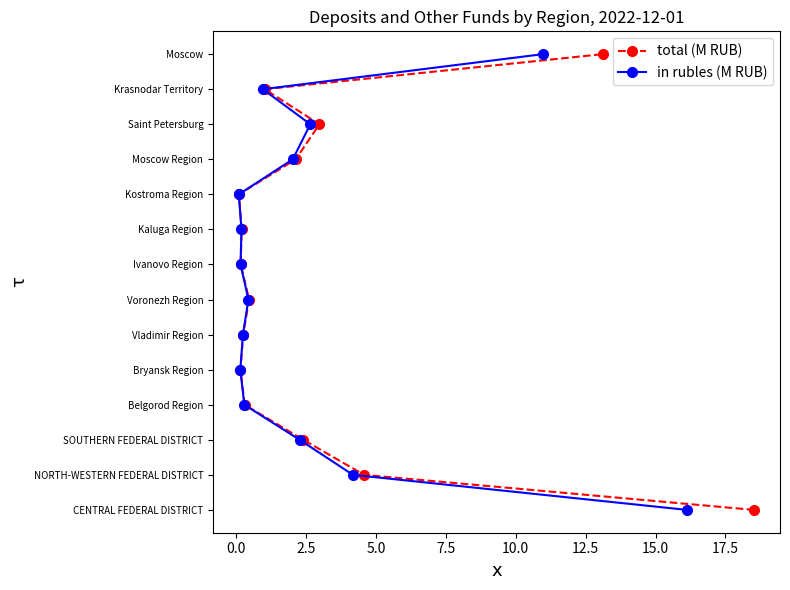

Is the value of total (M RUB) at 15.0 greater than the value of in rubles (M RUB) at 7.5?

Yes